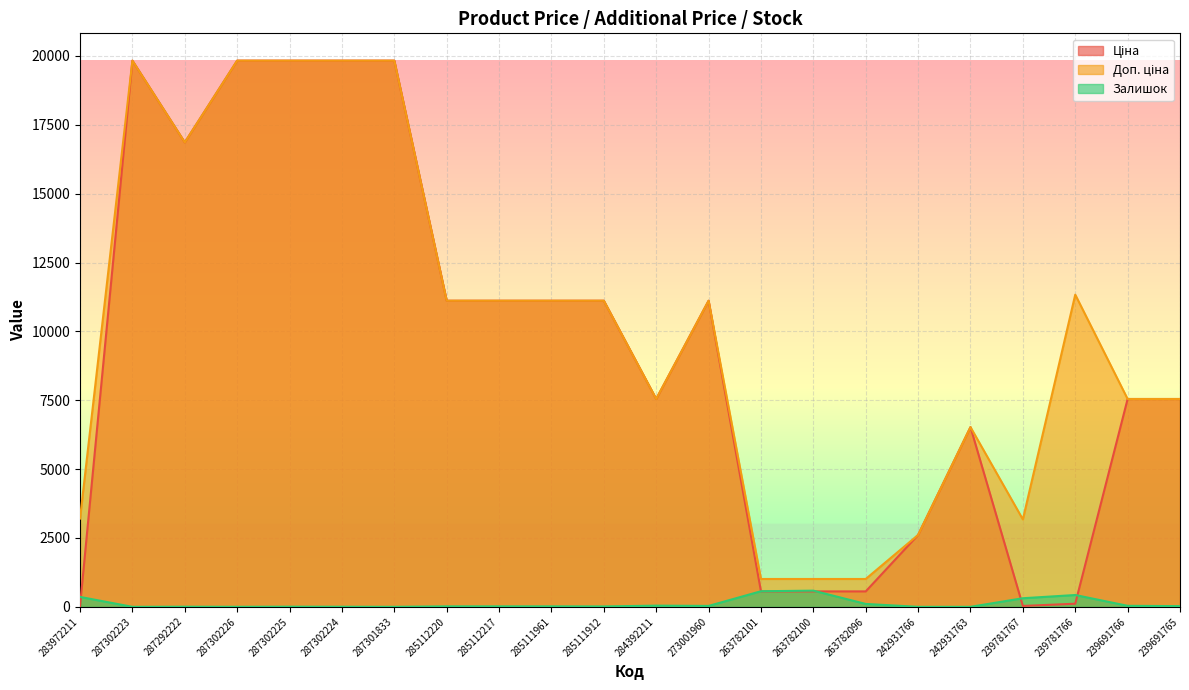

The value of Залишок at 283972211 is 539.1. True or false?

False